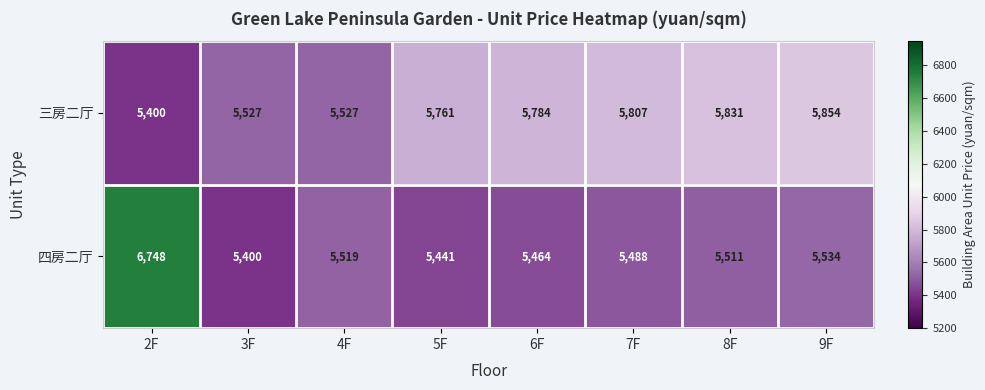

At which label does 四房二厅 first exceed 5511?

2F